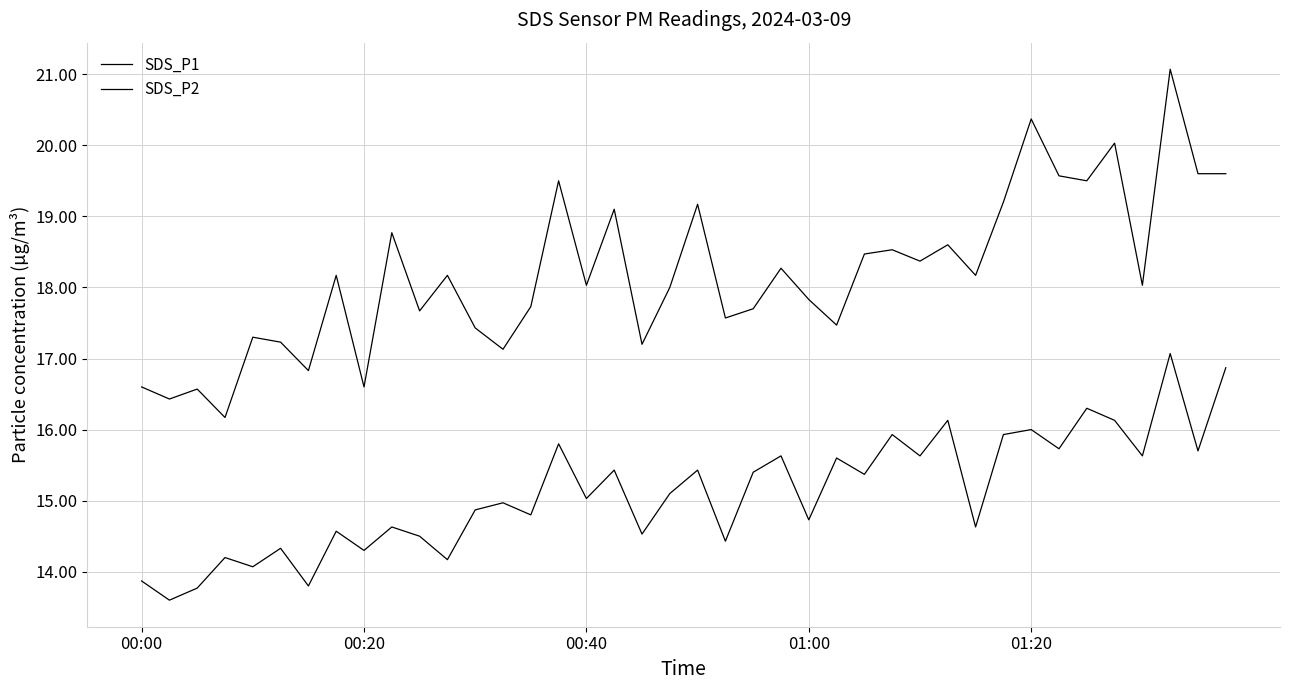

How many lines are shown in the chart?

2